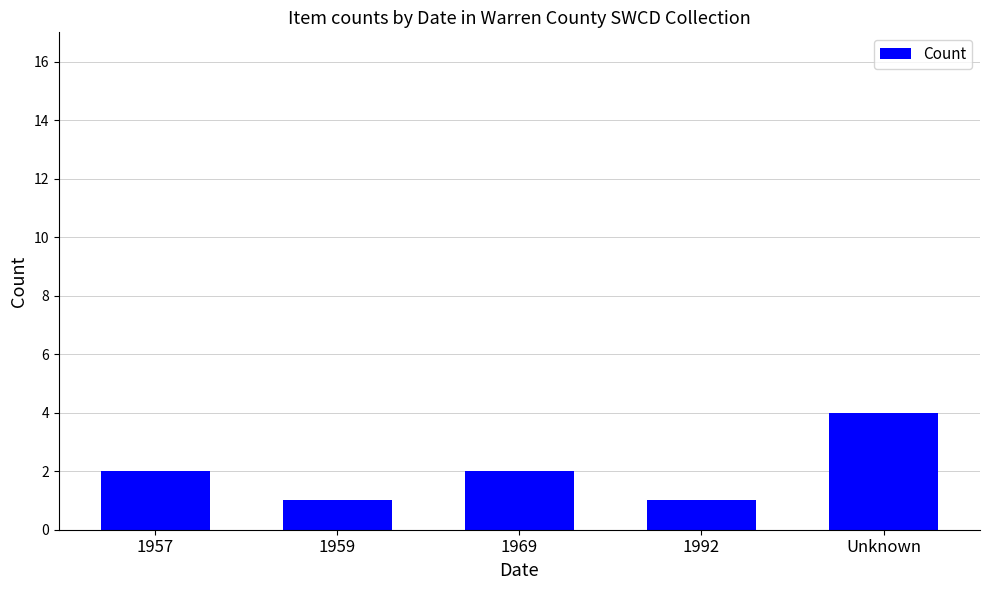

Which label corresponds to the largest value in the chart?

Unknown